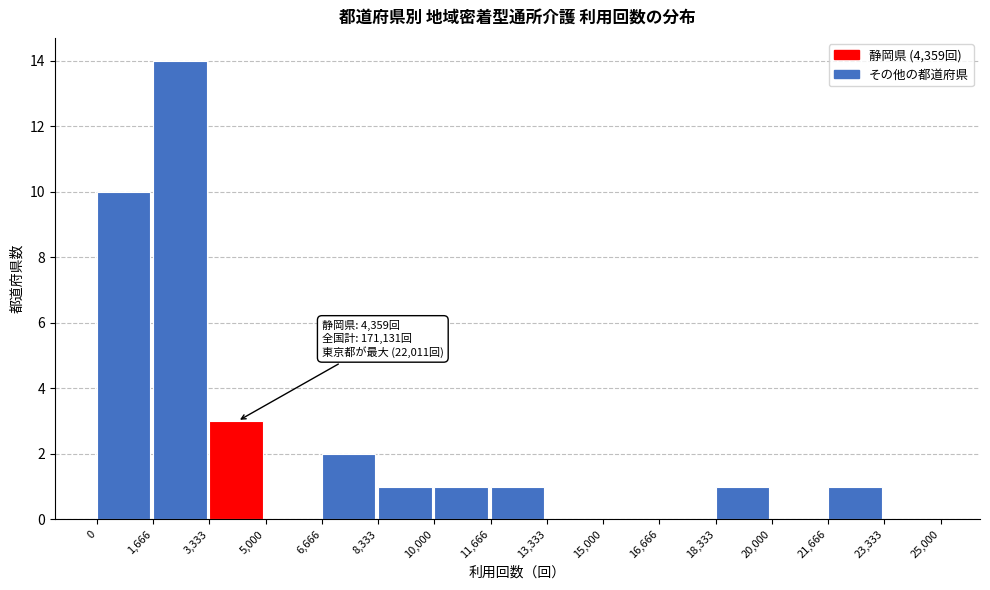

Over which range of the x-axis is the bar tallest?

1,666 to 3,333